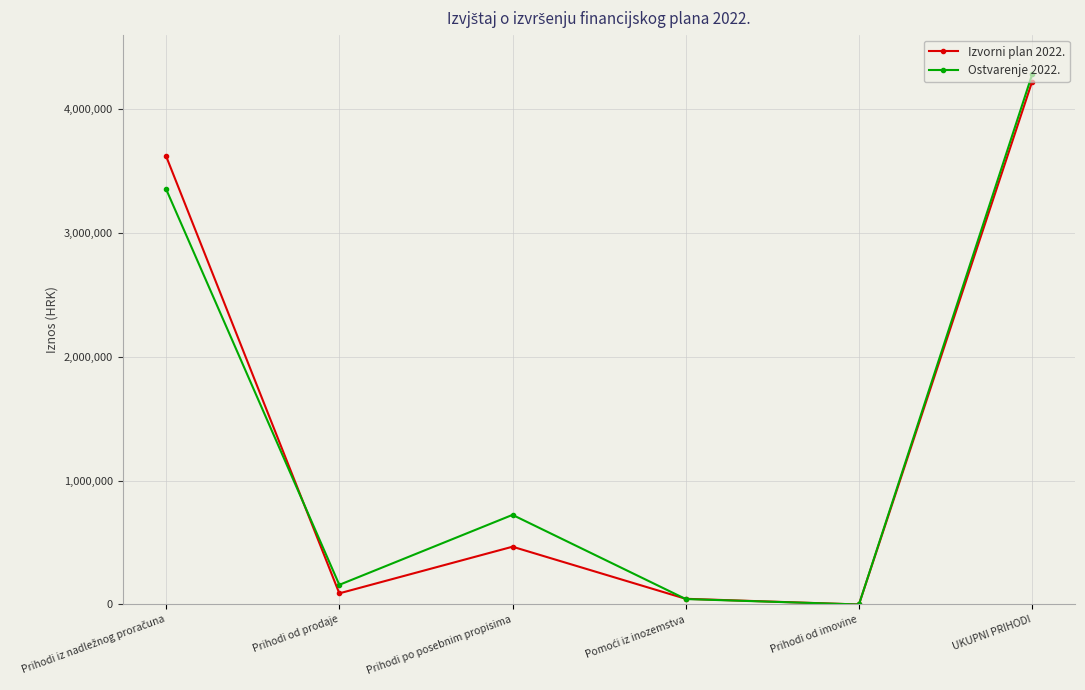

At which category is the sum across all series the highest?

UKUPNI PRIHODI